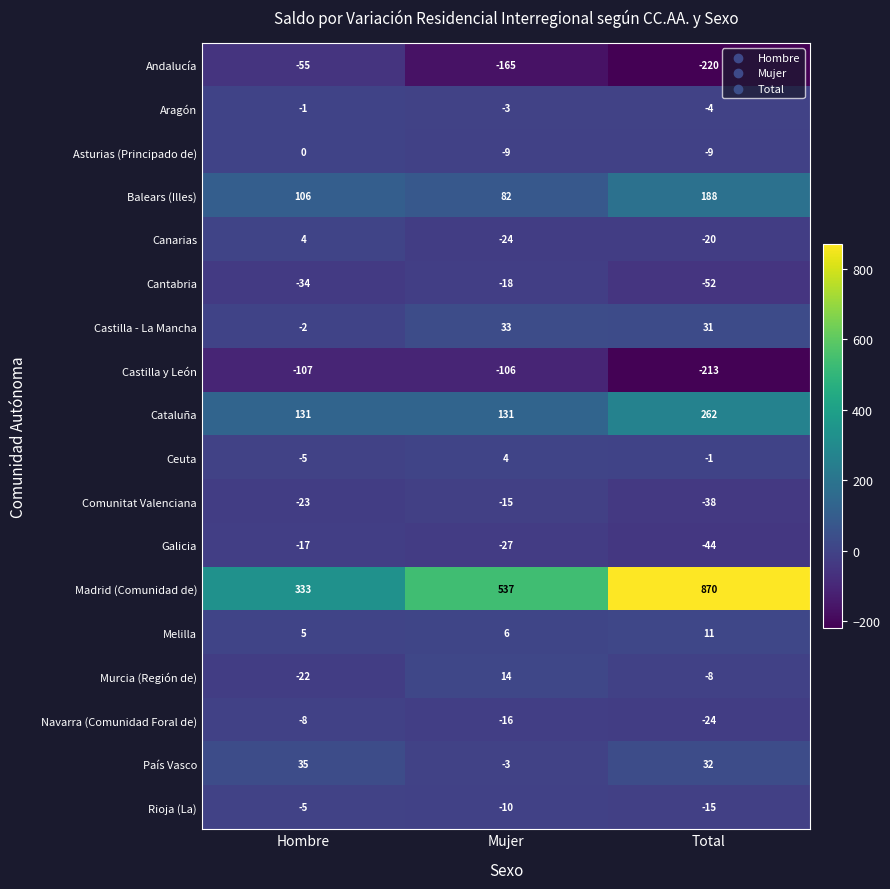

The Melilla series shows 1 at Mujer. True or false?

False